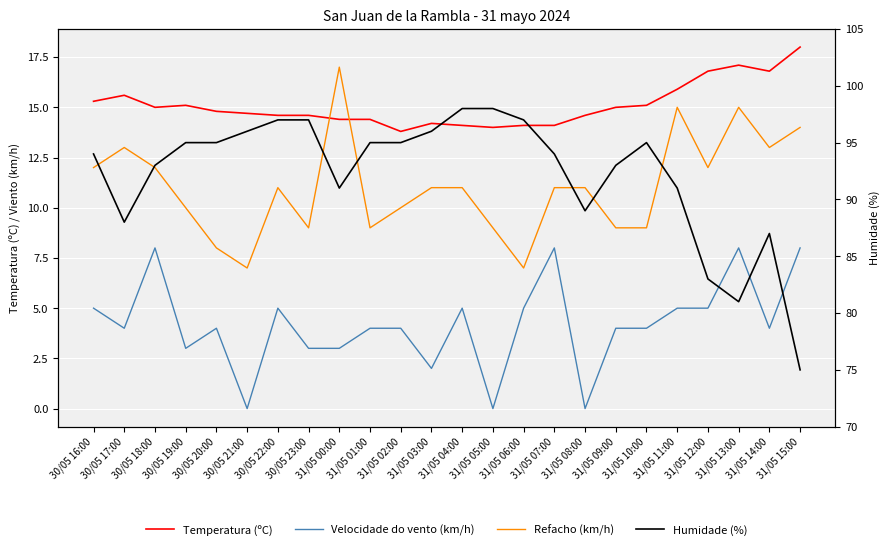

What is the sum of all Temperatura (ºC) values?

362.1